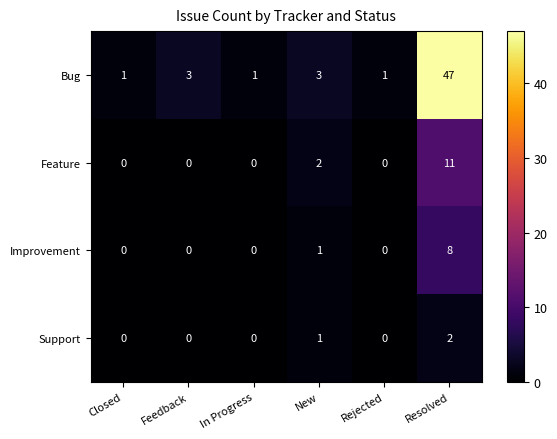

What is the difference between the Feature values at New and Resolved?

9